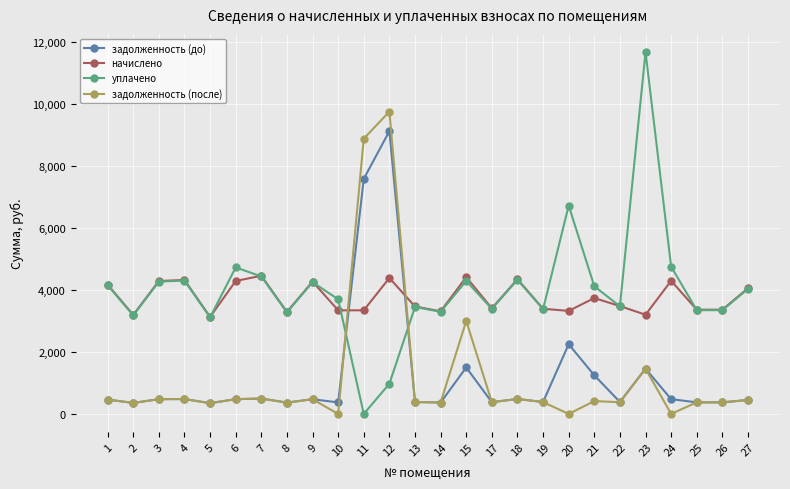

What is the value of the задолженность (до) point at the 13th from the left?

385.2